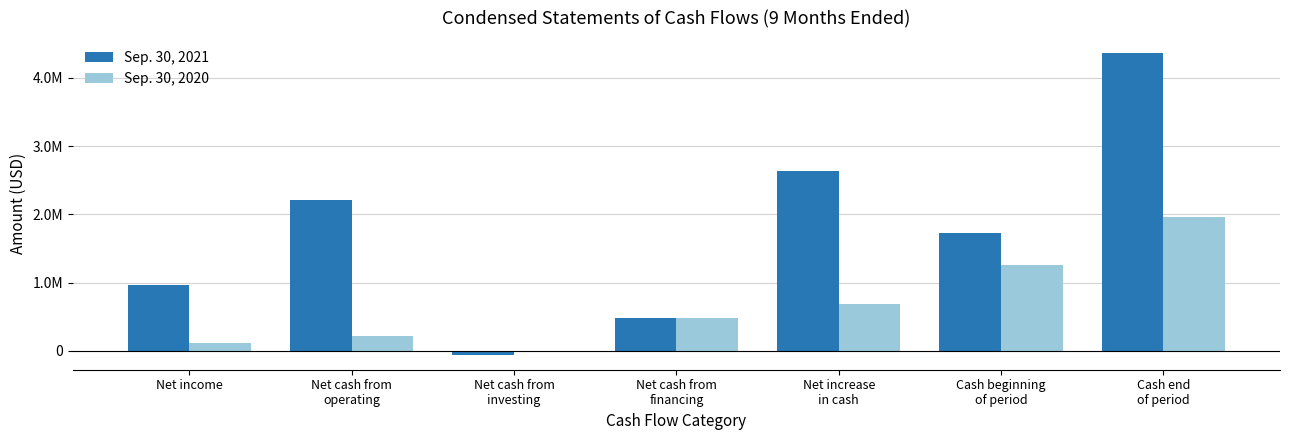

What are all the series names shown in the legend?

Sep. 30, 2021, Sep. 30, 2020